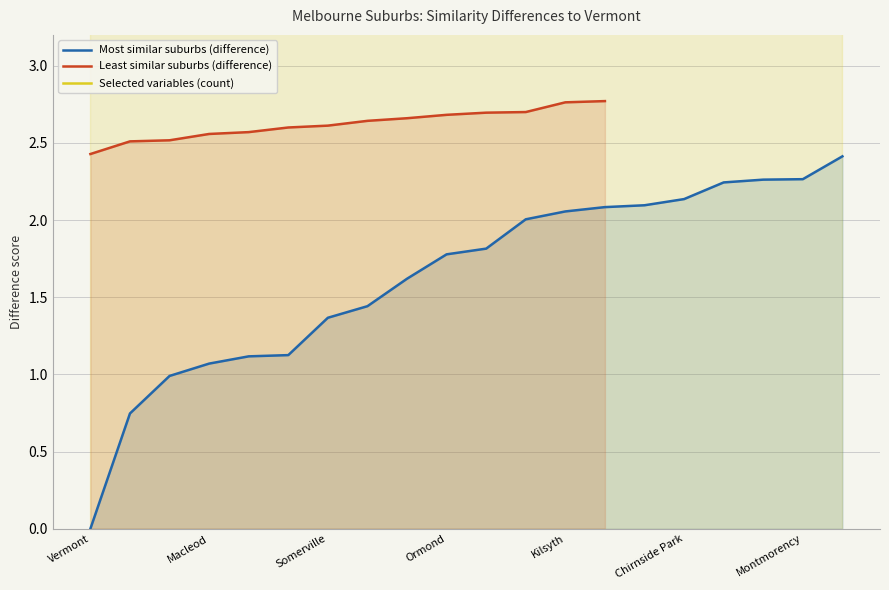

What are all the series names shown in the legend?

Most similar suburbs (difference), Least similar suburbs (difference), Selected variables (count)